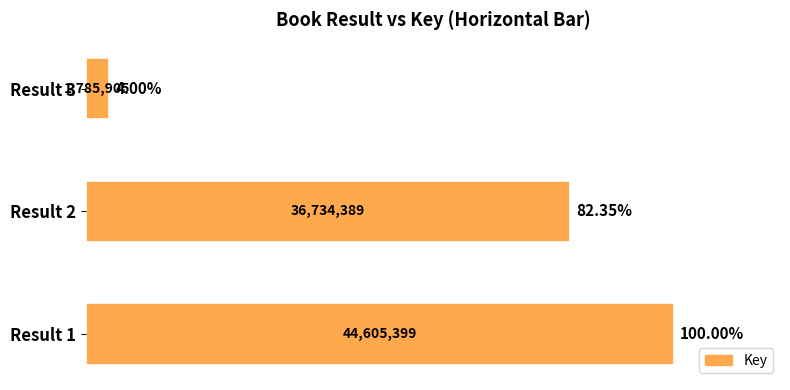

List the labels in order of value, largest first.

Result 1, Result 2, Result 3